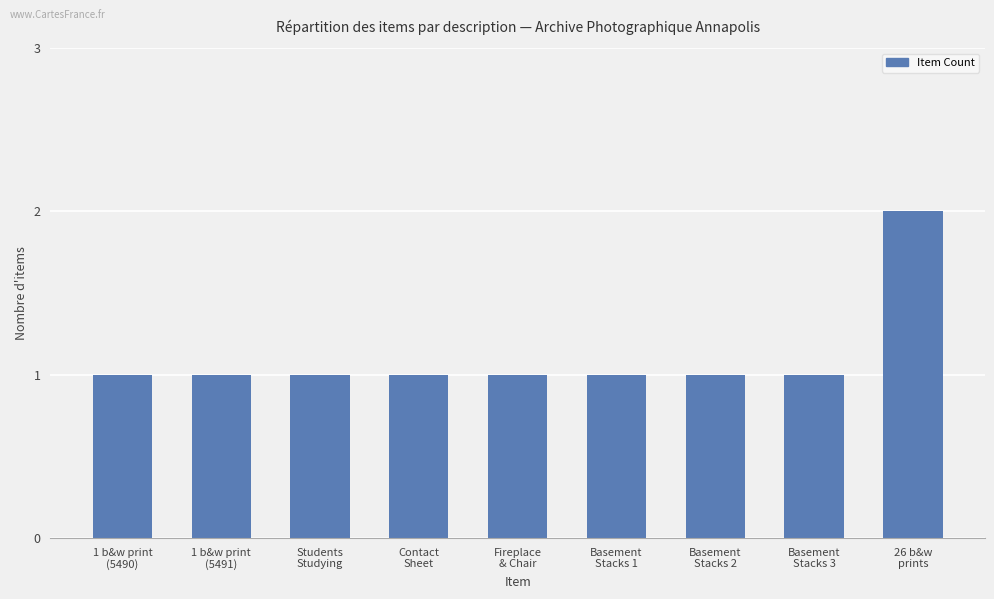

What is the greatest value displayed?

2